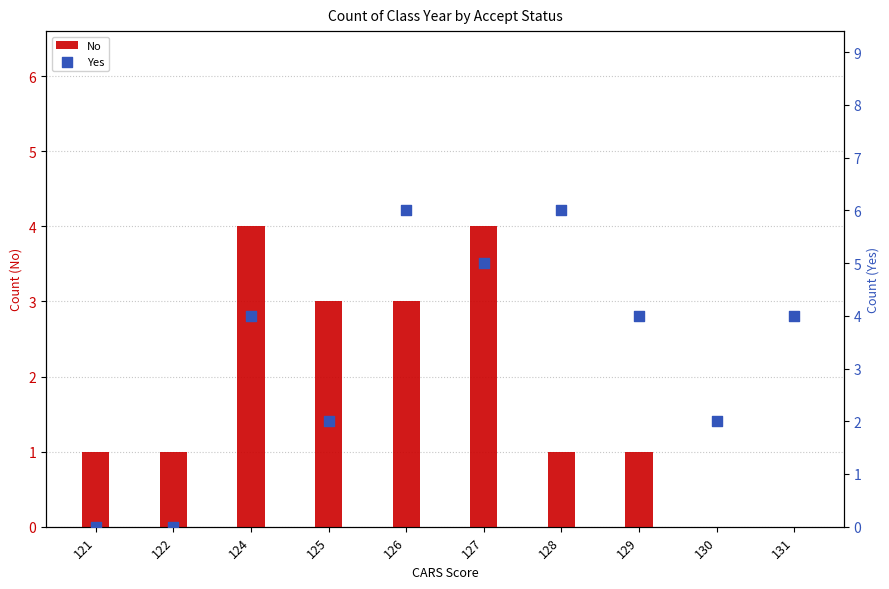

What is the total value across all series at 122?

1